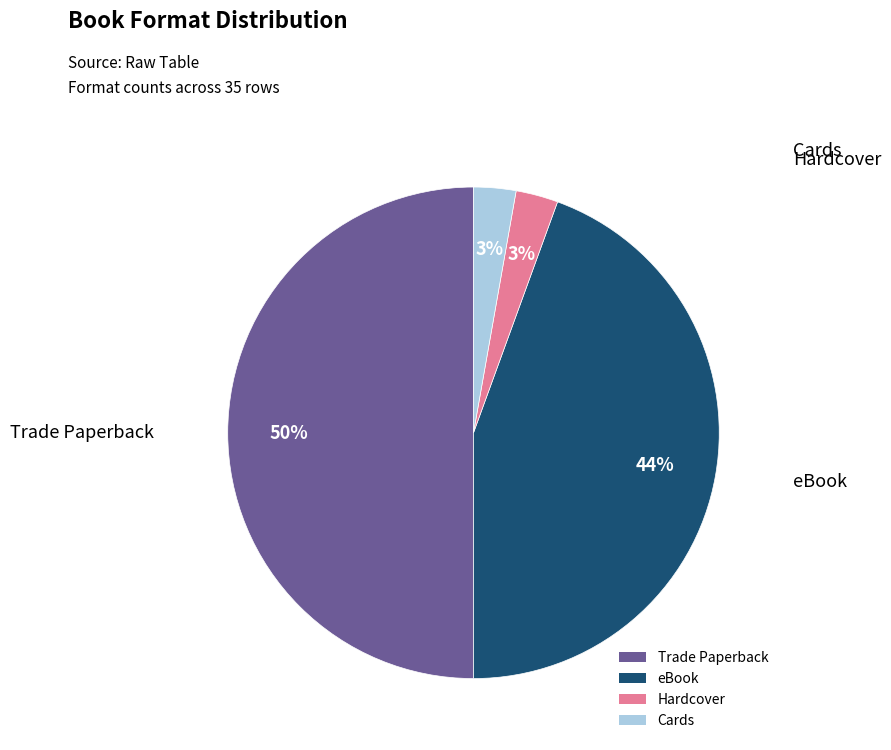

To the nearest percent, what is the difference between the largest and smallest slice percentages?

47%